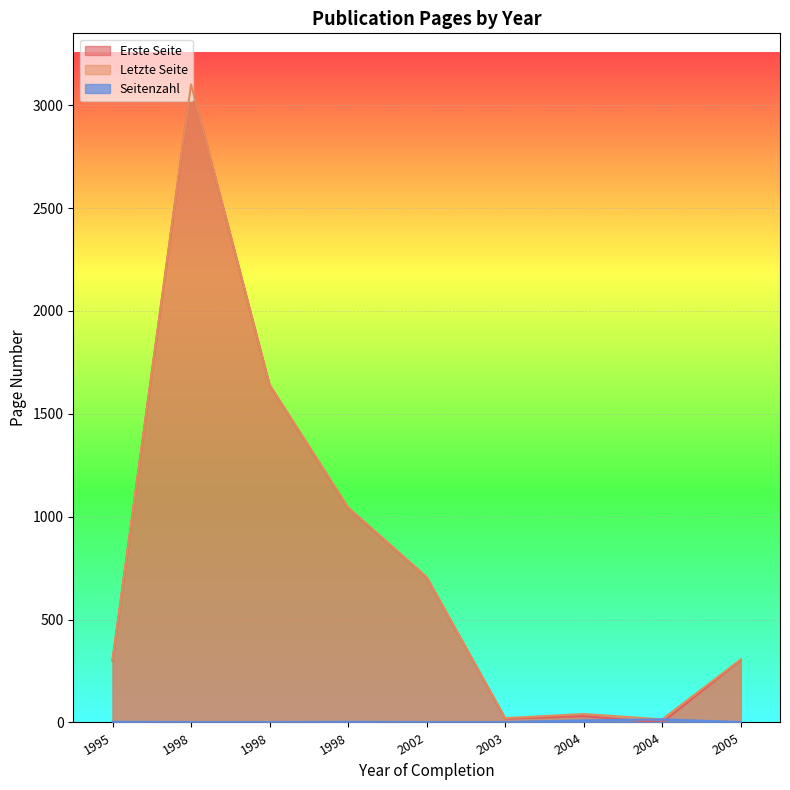

True or false: Seitenzahl and Letzte Seite intersect in this chart.

False